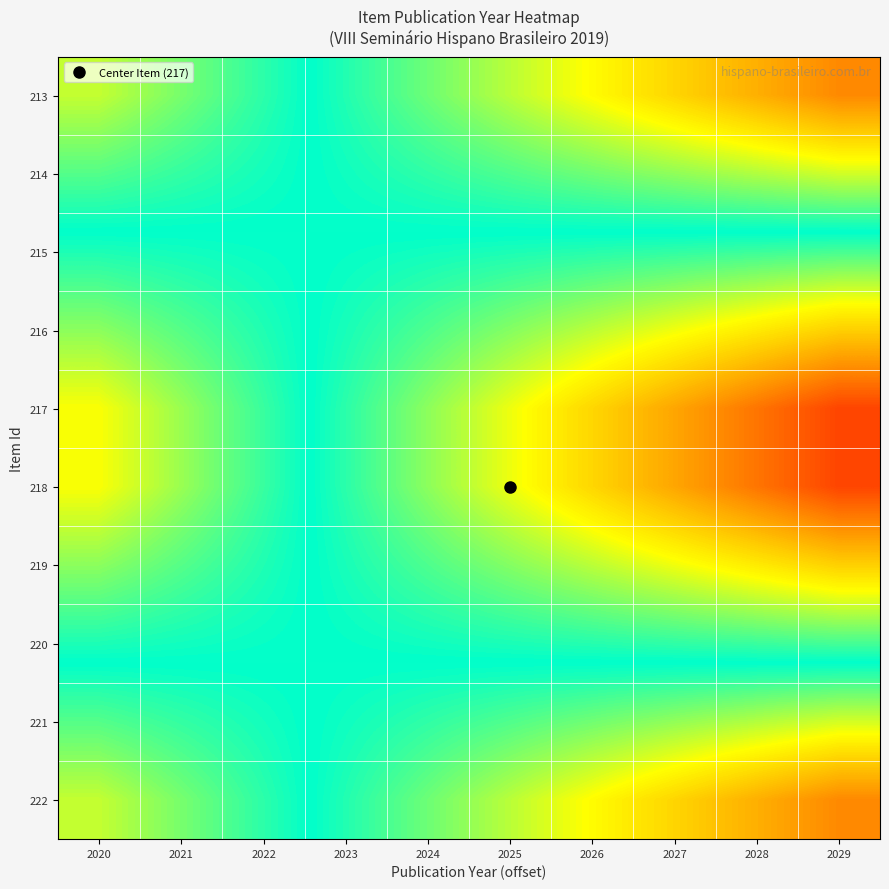

Which category has the highest value across all series?

2029